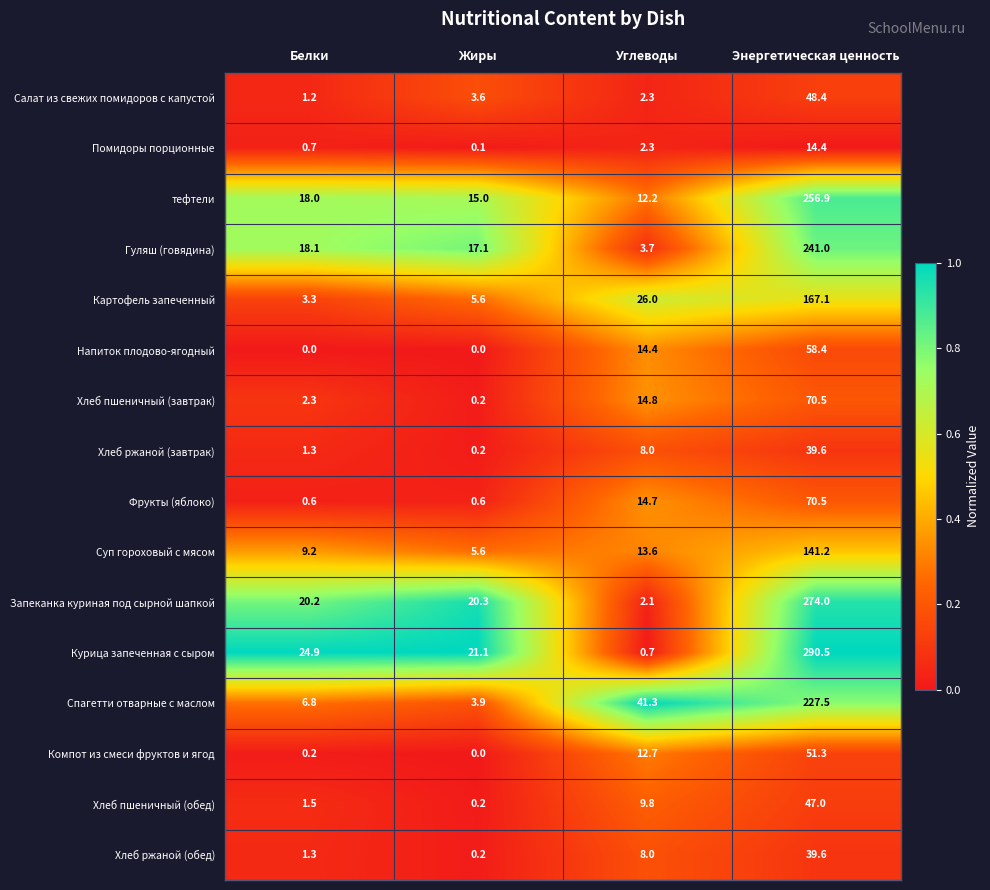

The value of Хлеб пшеничный (завтрак) at Белки is 2.3. True or false?

True